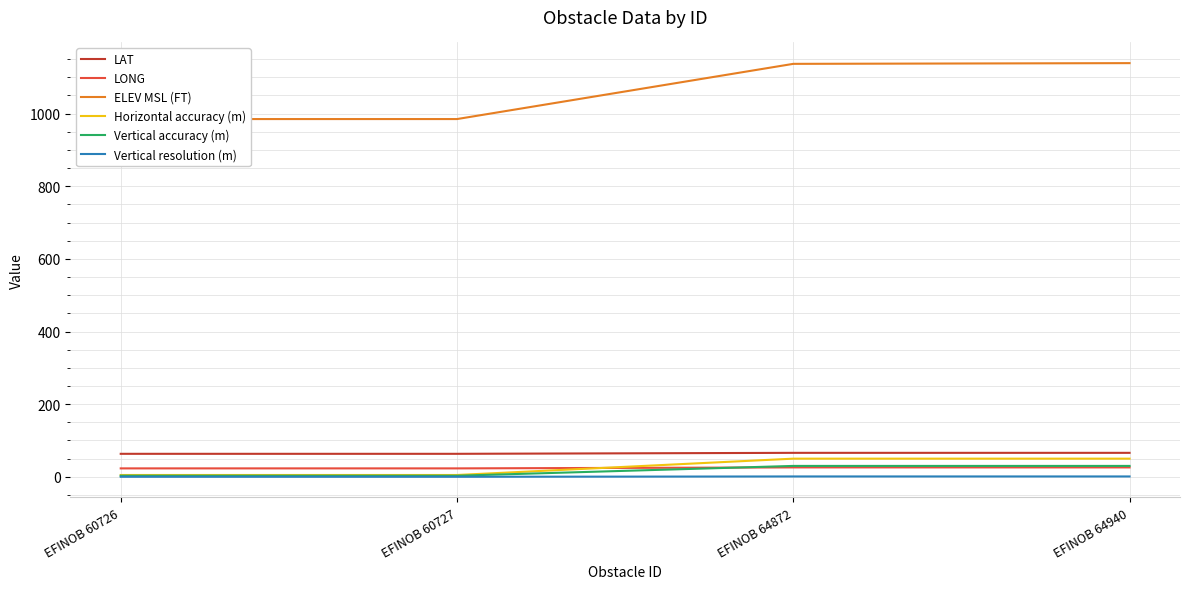

What is the sum of all ELEV MSL (FT) values?

4246.0